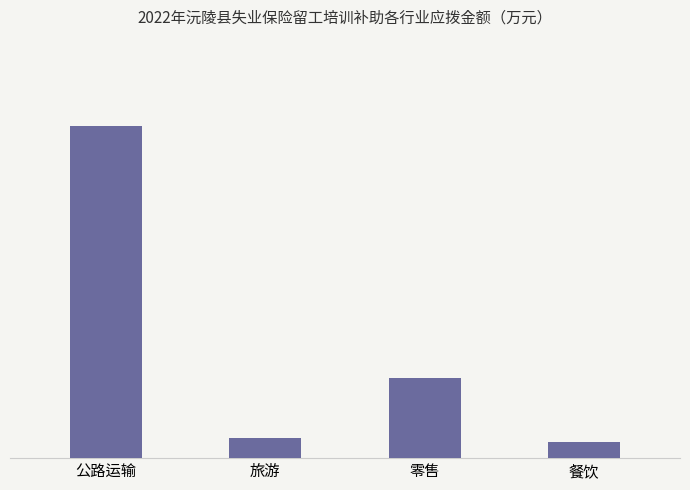

What is the label of the 2nd bar from the left?

旅游